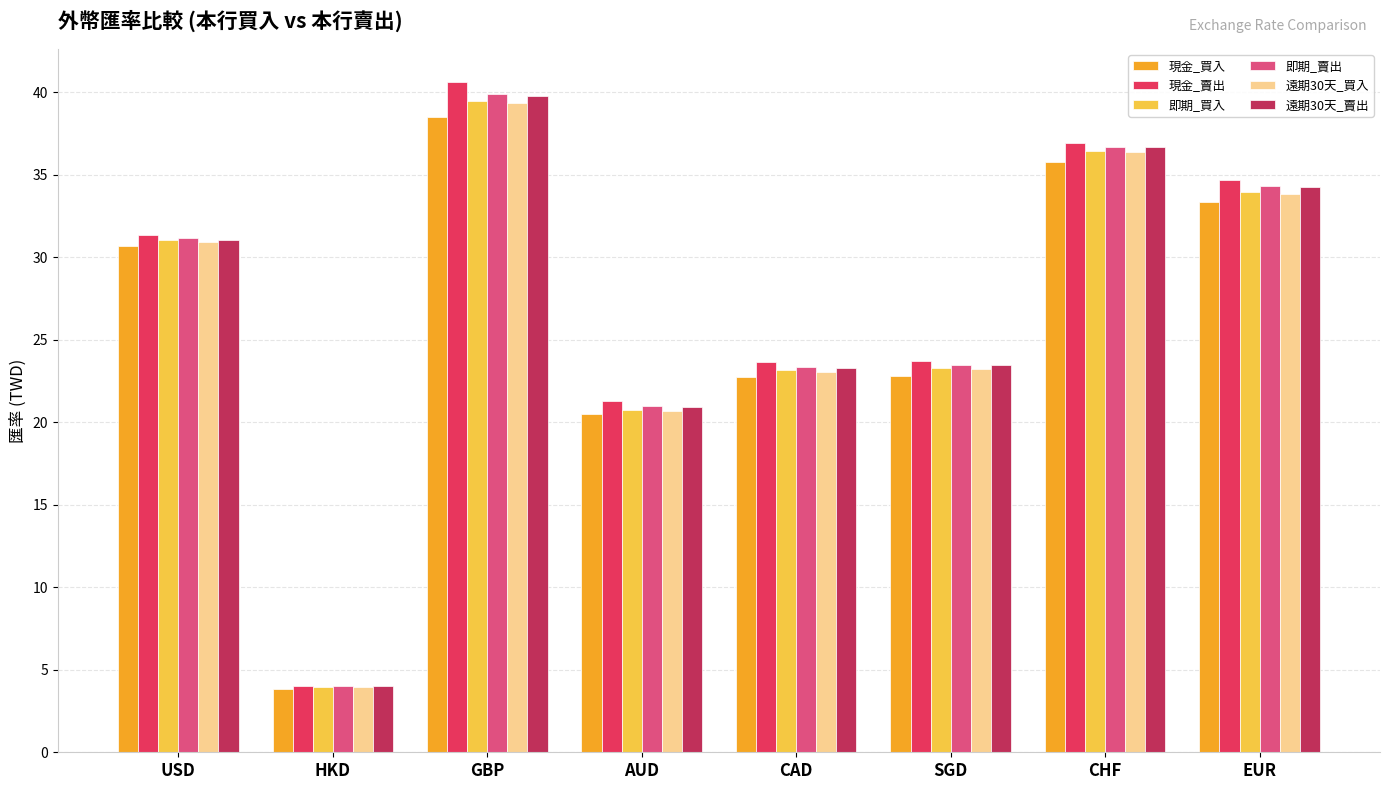

How many distinct data groups are displayed?

6